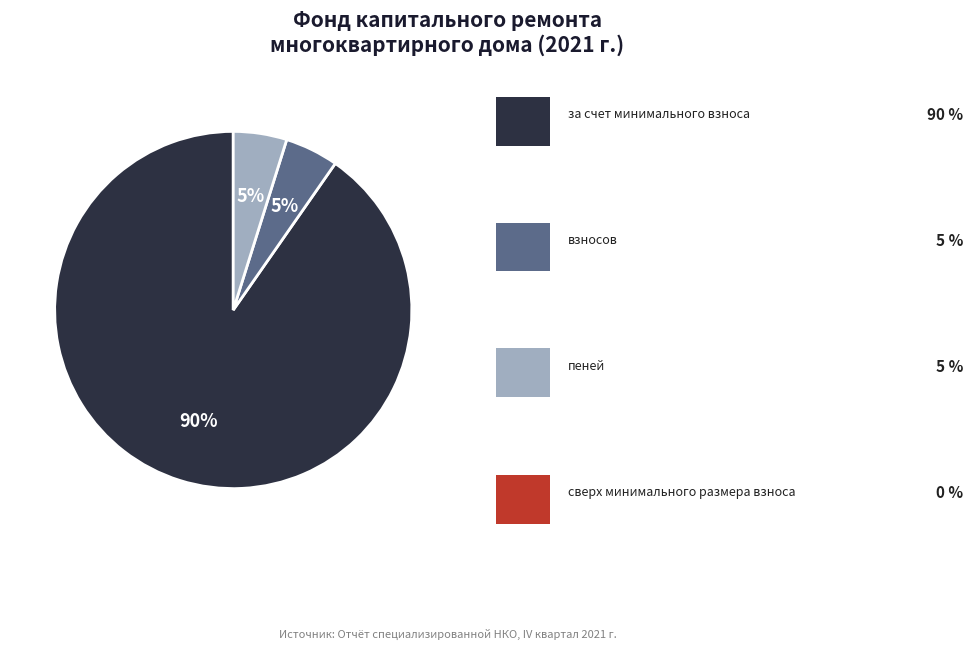

To the nearest percent, what is the average slice percentage?

33%